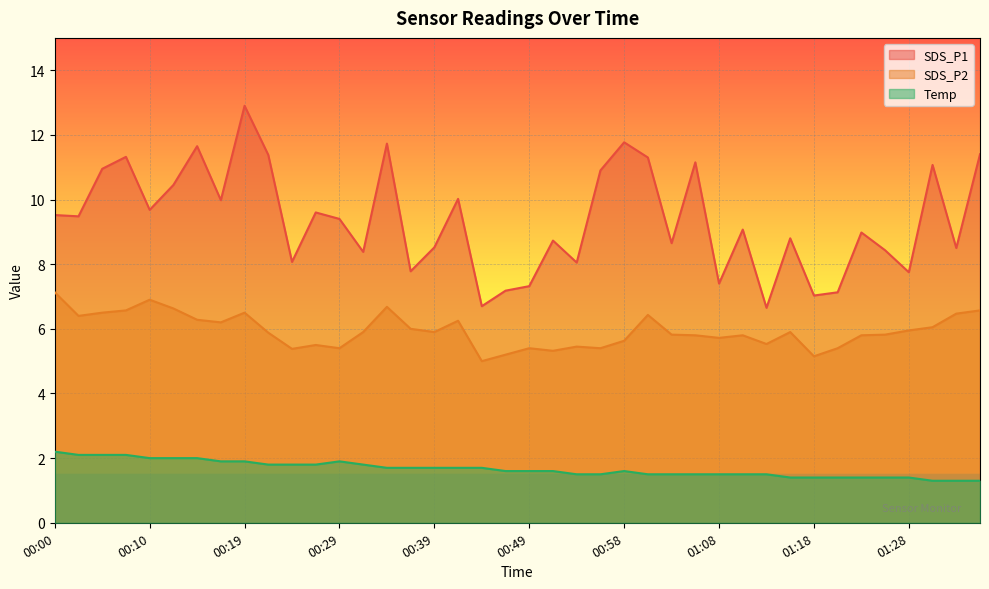

Which series has the widest spread of values?

SDS_P1